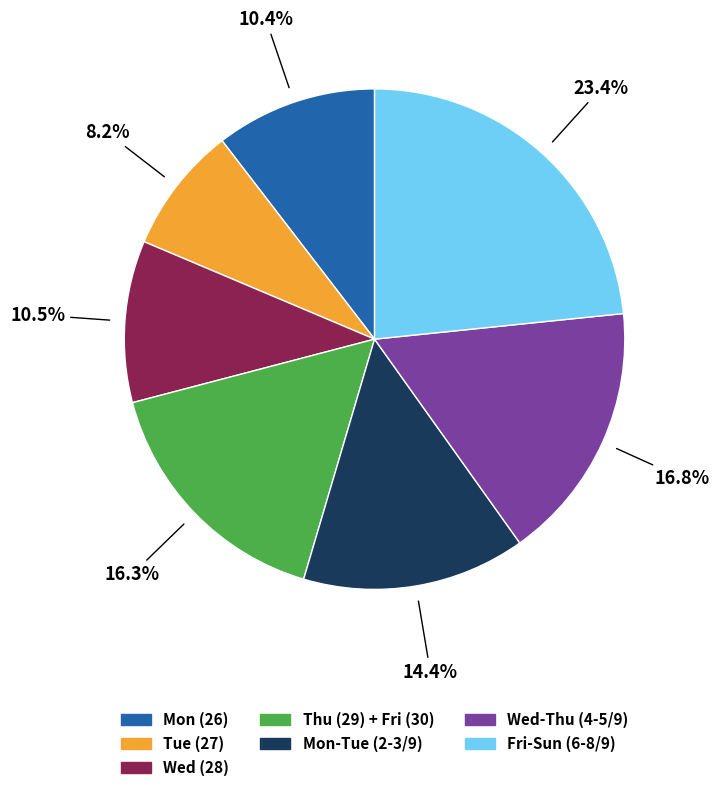

Is there a majority slice in this chart?

No